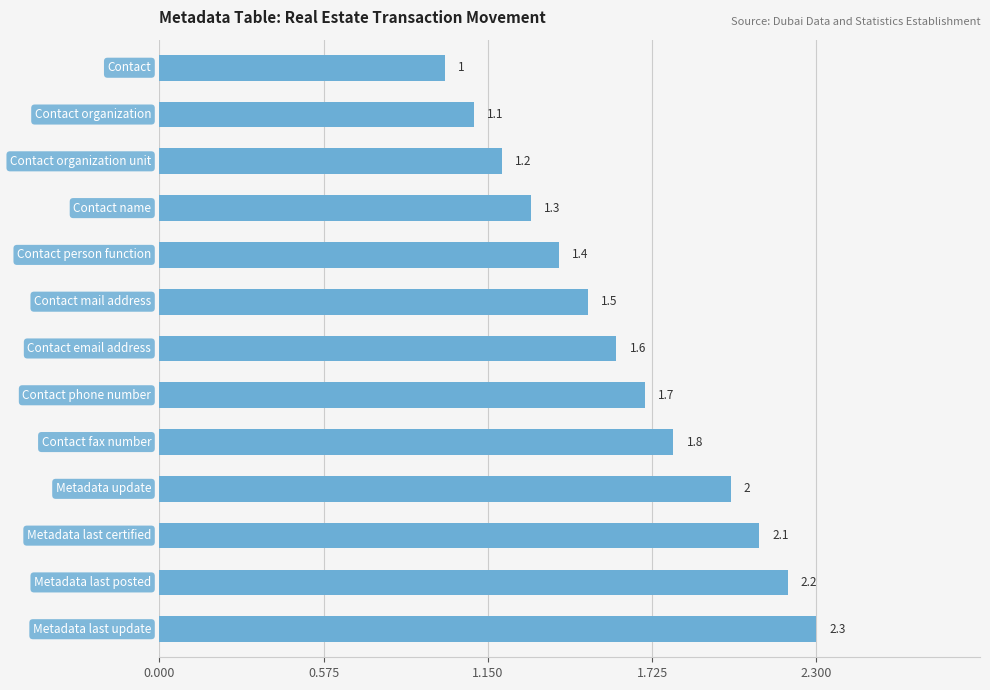

What is the smallest value displayed?

1.0